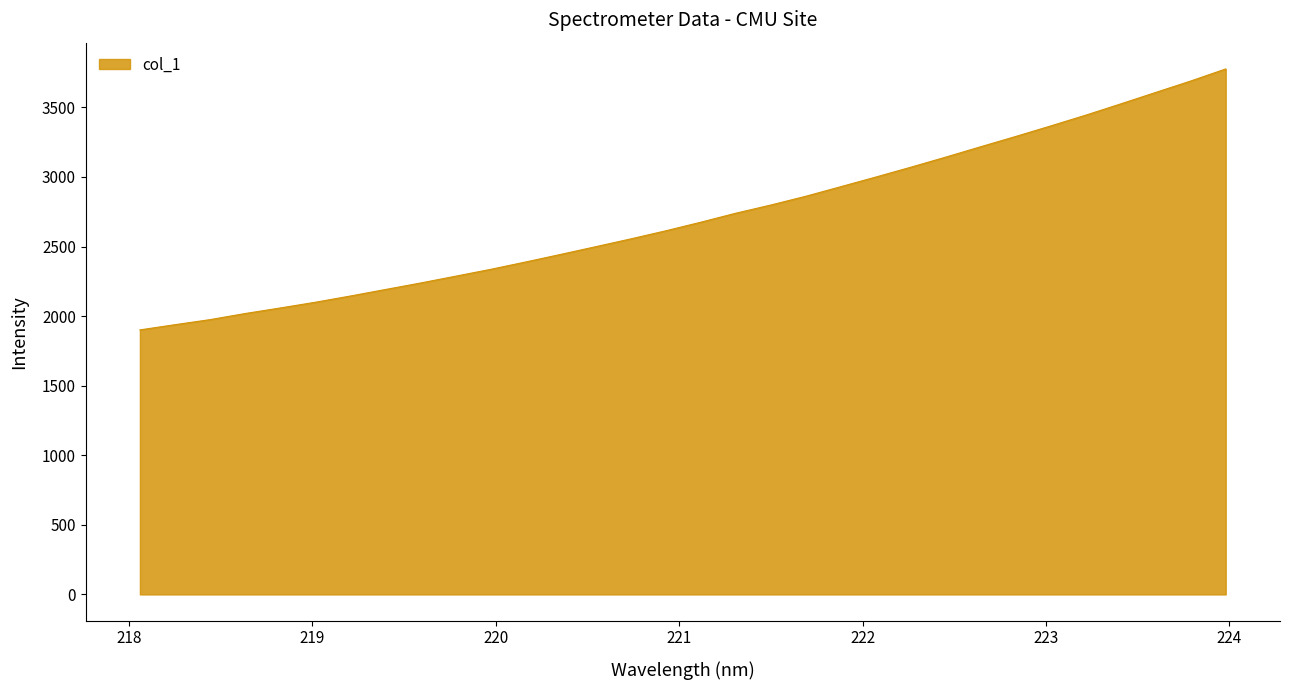

What is the minimum value shown in the chart?

1901.1